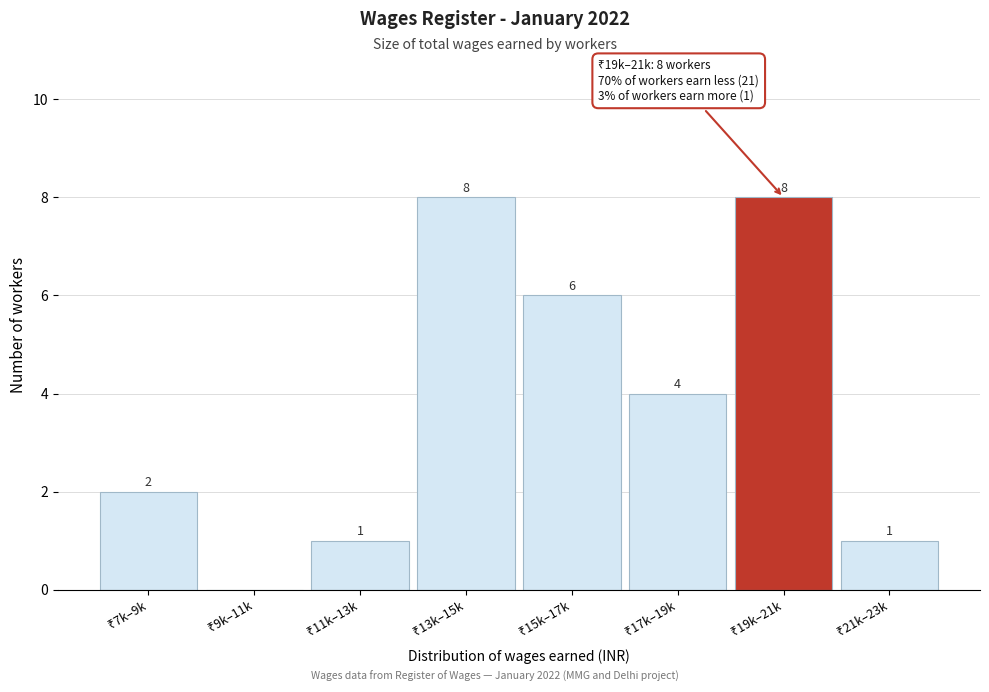

How many values are between 1 and 8?

7